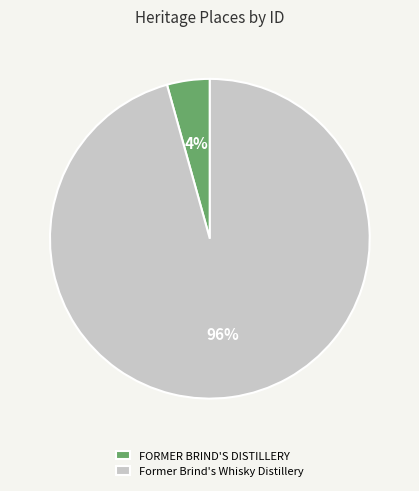

To the nearest percent, what is the average slice percentage?

50%